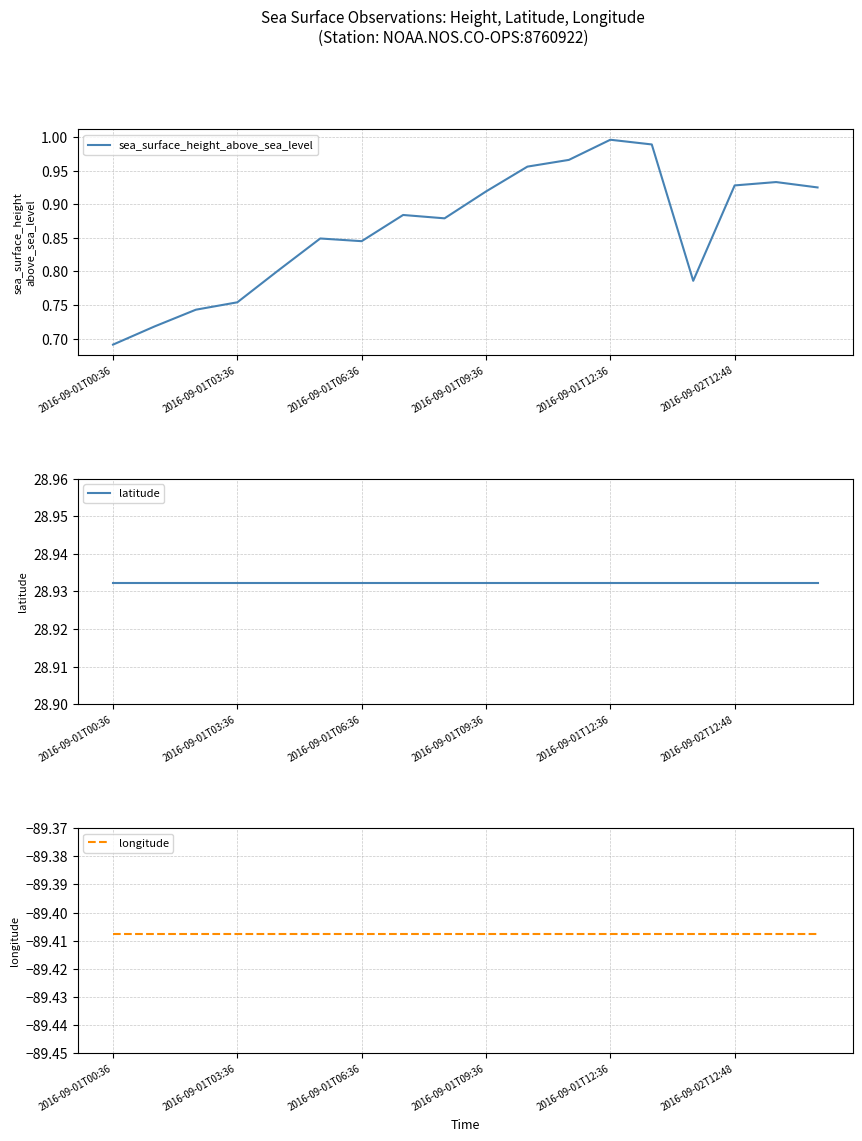

Where is sea_surface_height_above_sea_level nearest to the value 0?

2016-09-01T00:36